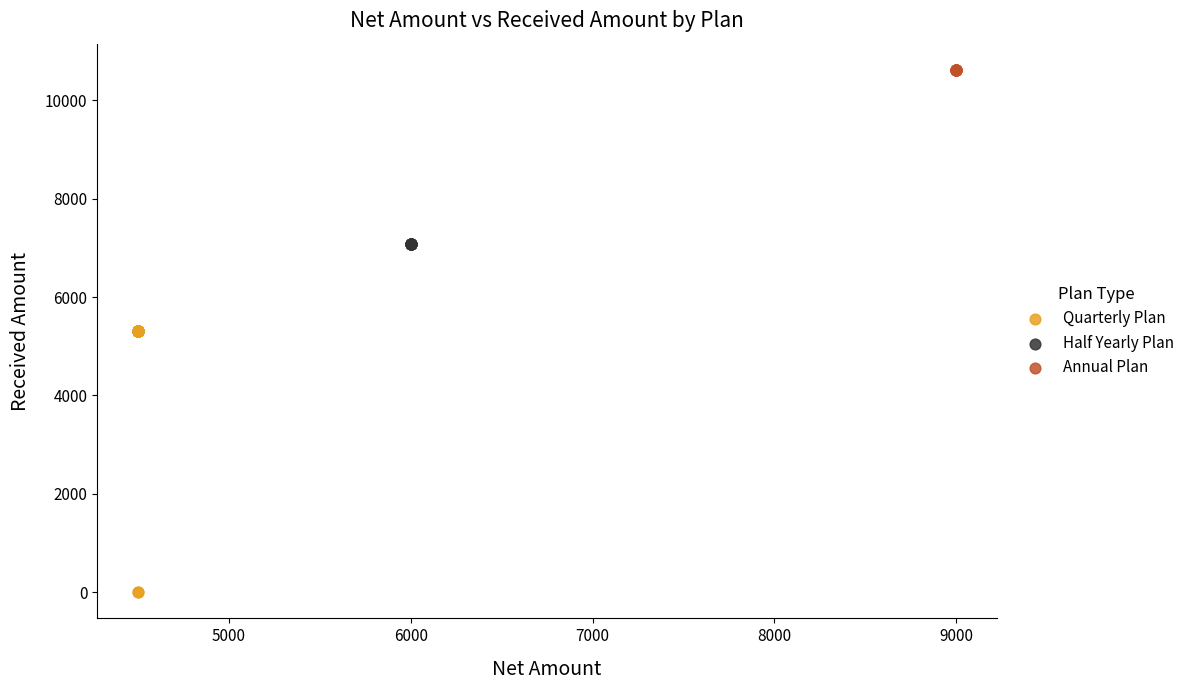

Which series contains the lowest Y value?

Quarterly Plan